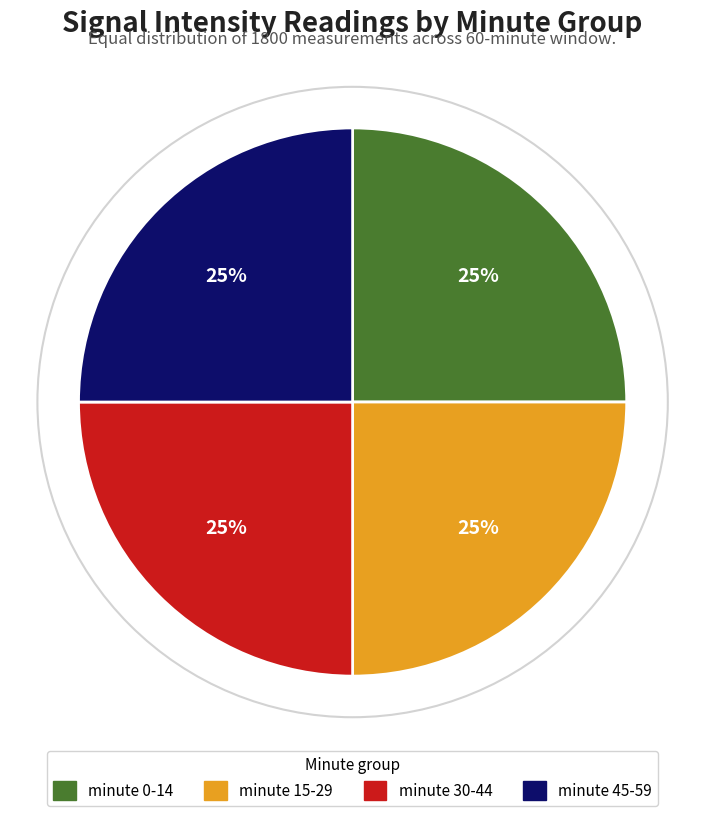

What percentage is the minute 45-59 slice, to the nearest percent?

25%